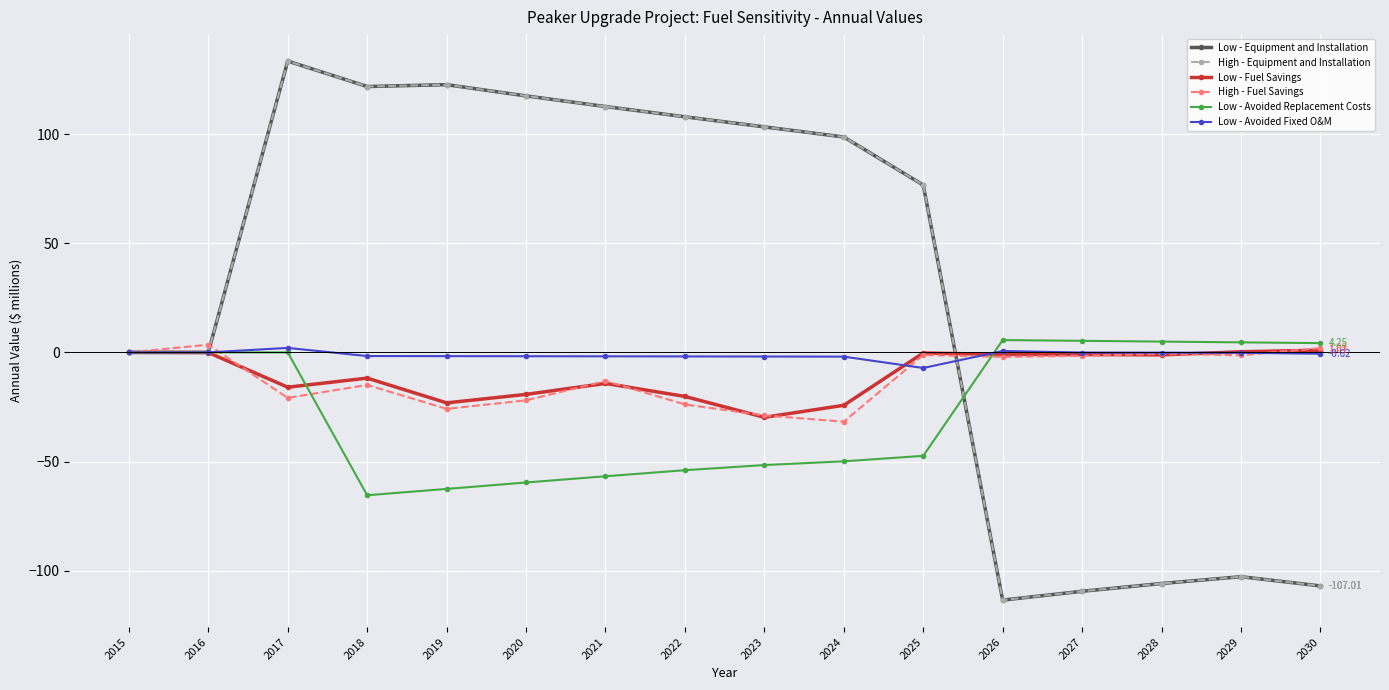

Which series has the largest range (max minus min)?

Low - Equipment and Installation